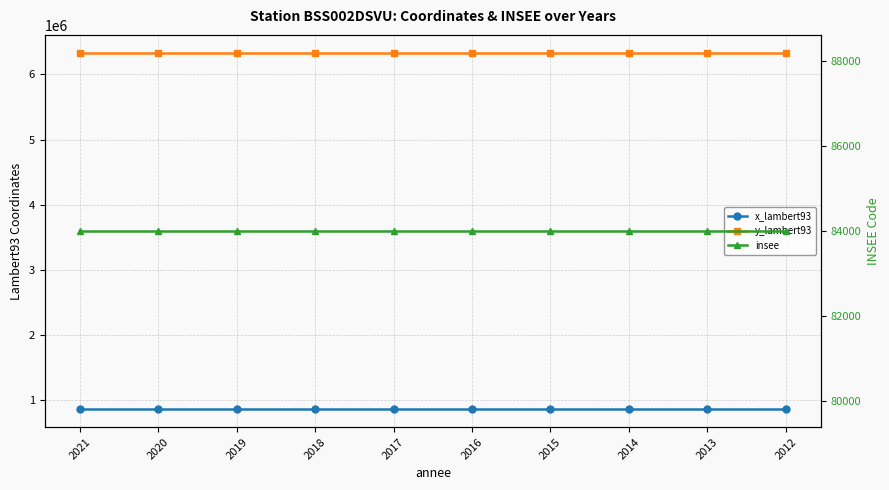

True or false: x_lambert93 and y_lambert93 cross at least once.

False